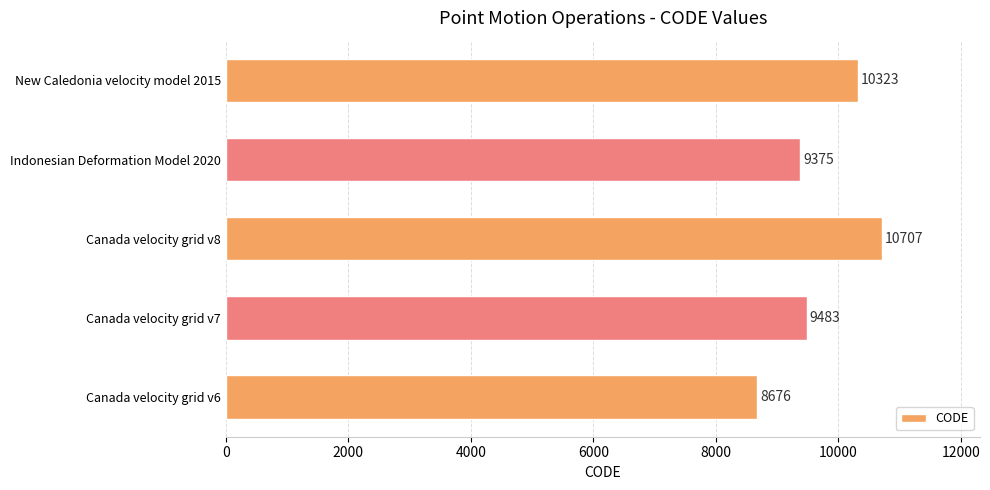

Rank the categories by value from lowest to highest.

Canada velocity grid v6, Indonesian Deformation Model 2020, Canada velocity grid v7, New Caledonia velocity model 2015, Canada velocity grid v8